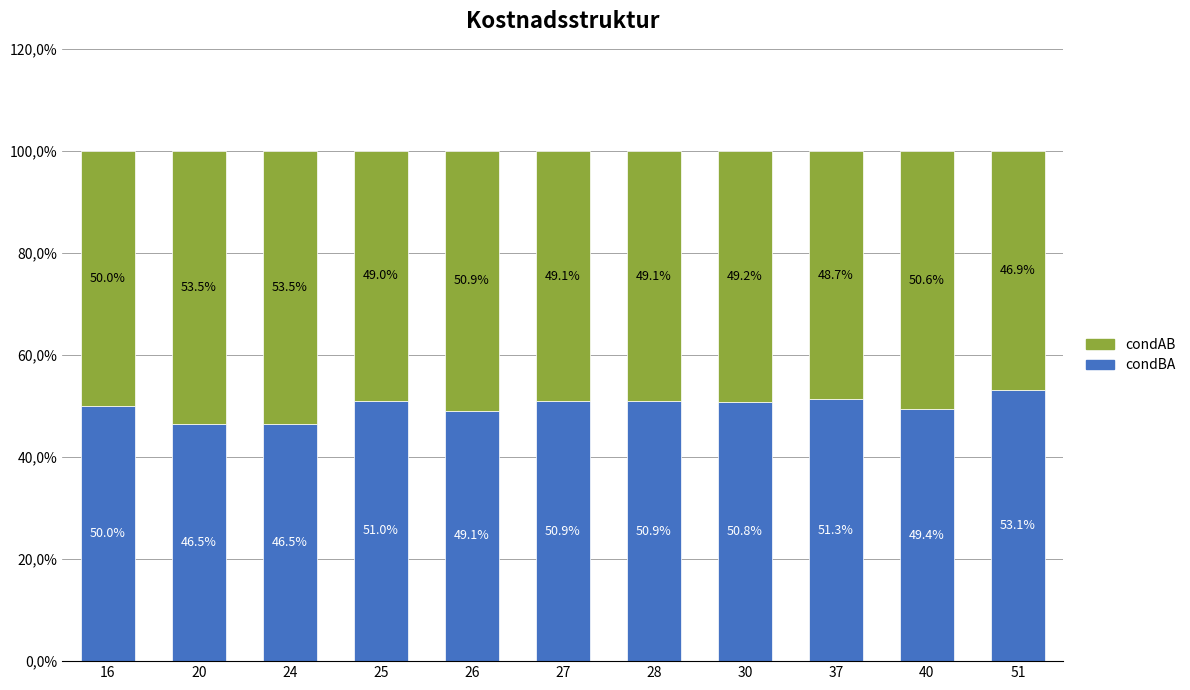

The value of condAB at 16 is 0.5. True or false?

True